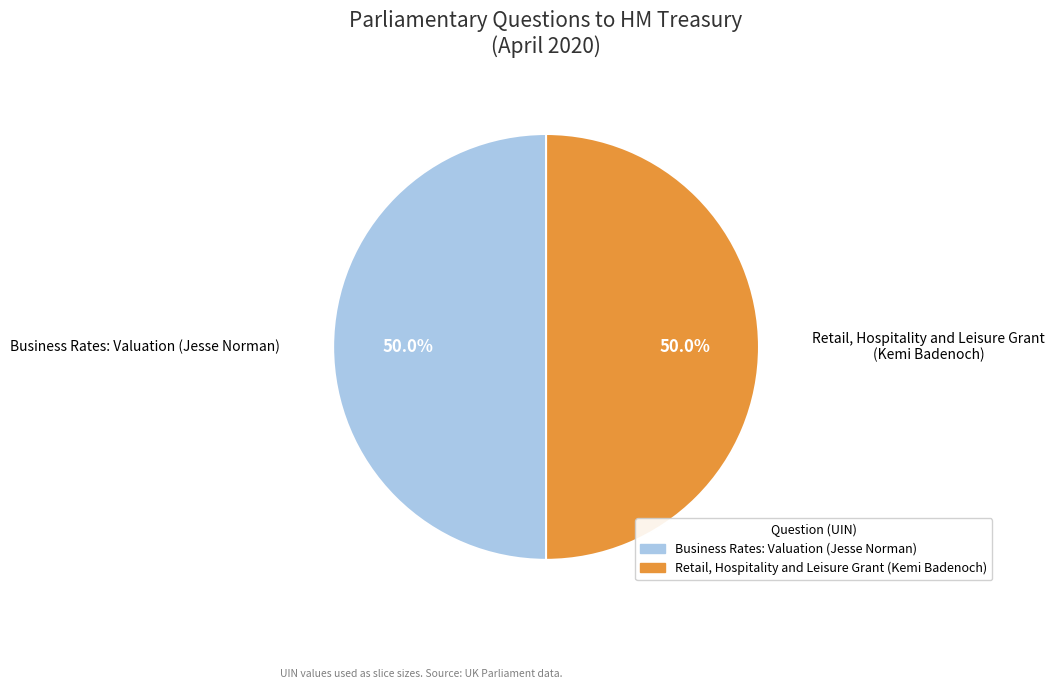

Do Business Rates: Valuation (Jesse Norman) and Retail, Hospitality and Leisure Grant (Kemi Badenoch) together represent more than half of the pie?

Yes